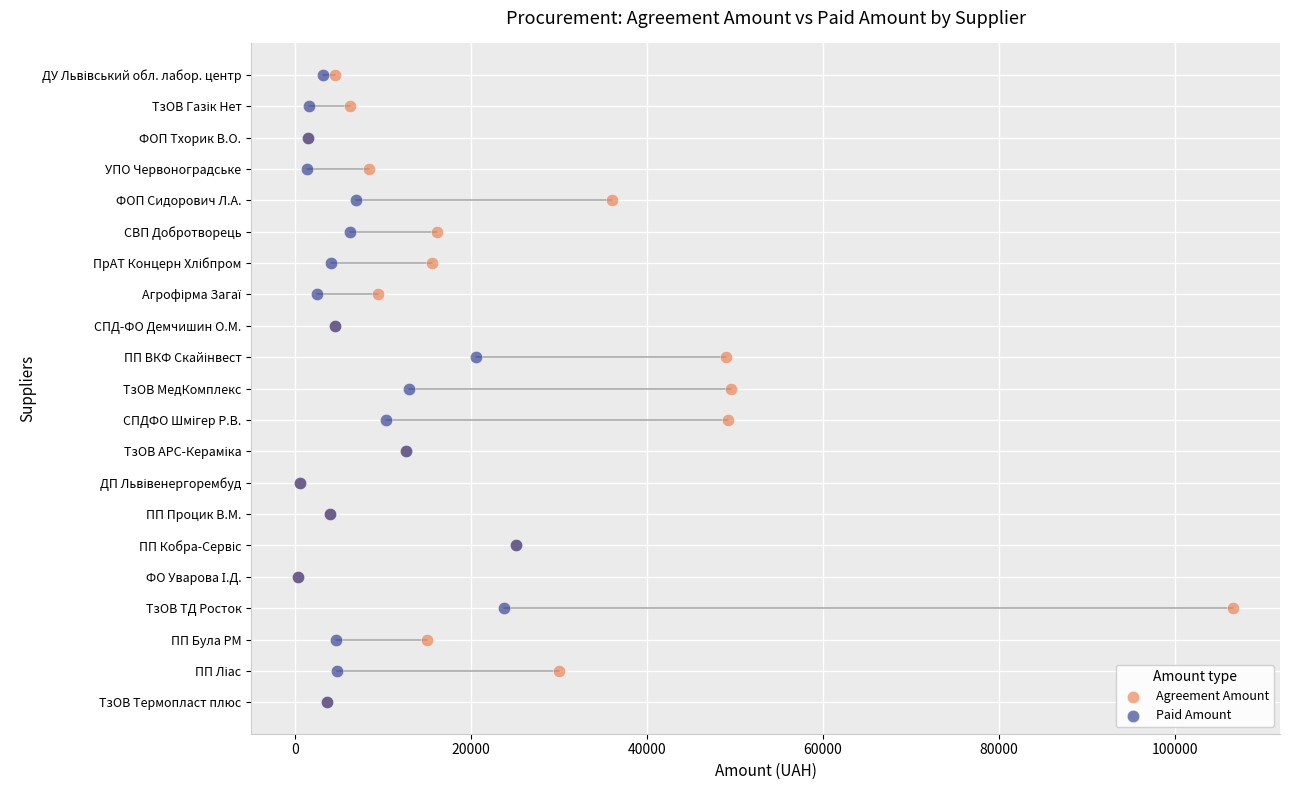

What are all the series names shown in the legend?

Agreement Amount, Paid Amount